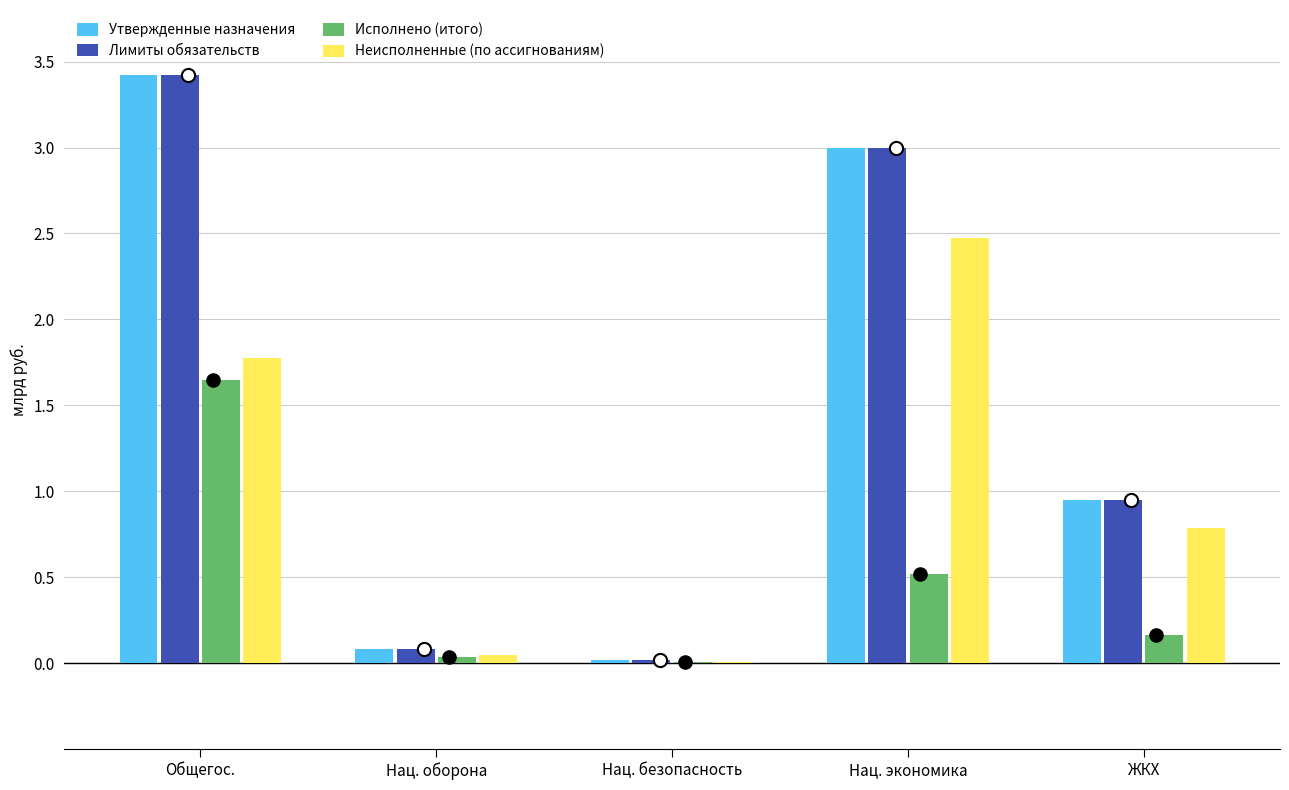

At how many categories does at least one series exceed 0?

5